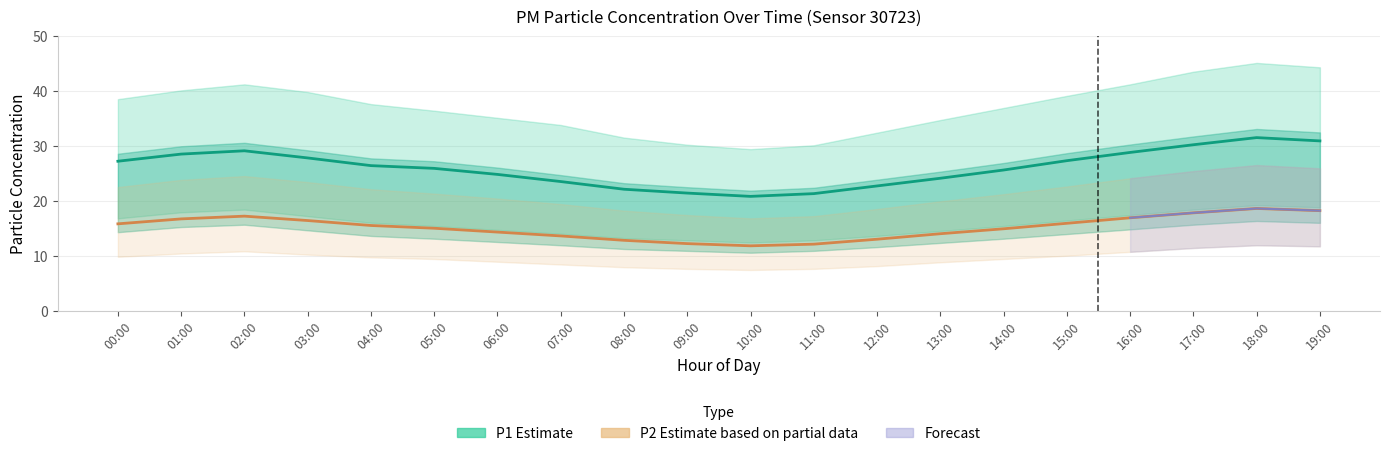

True or false: P1_upper and P2 intersect in this chart.

False